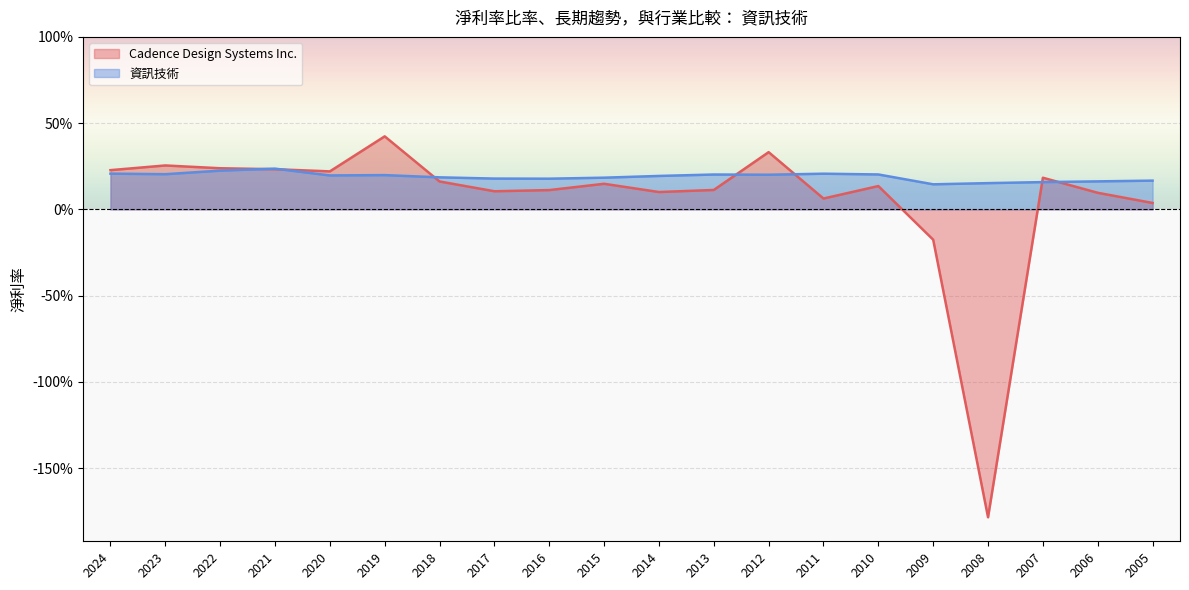

True or false: 資訊技術 and Cadence Design Systems Inc. cross at least once.

True